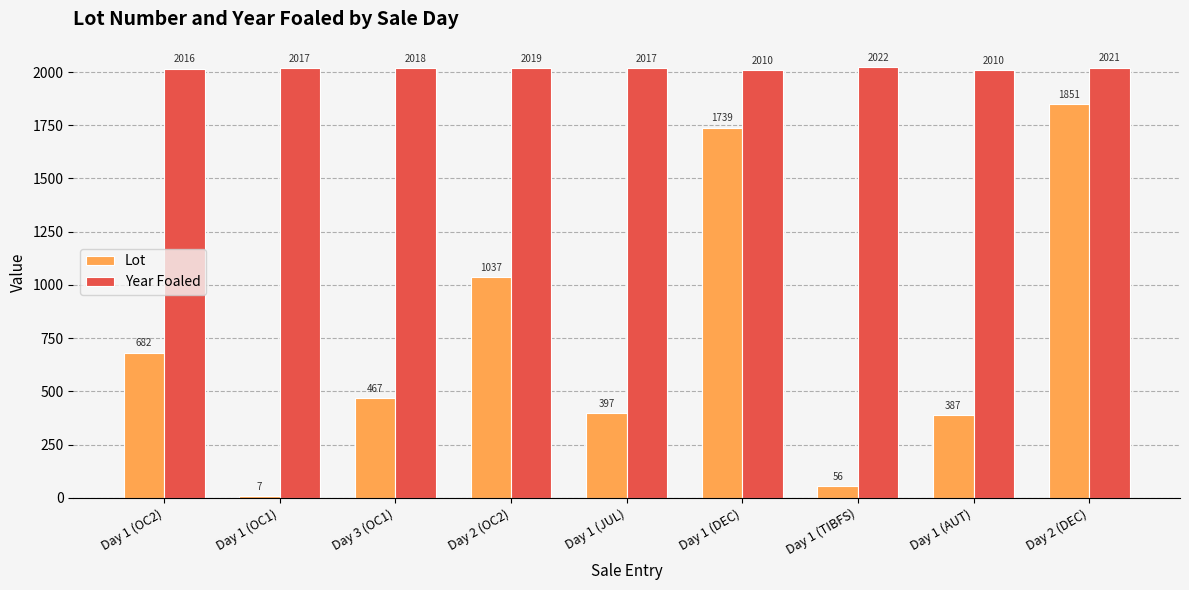

Which category has the highest value in the Year Foaled series?

Day 1 (TIBFS)